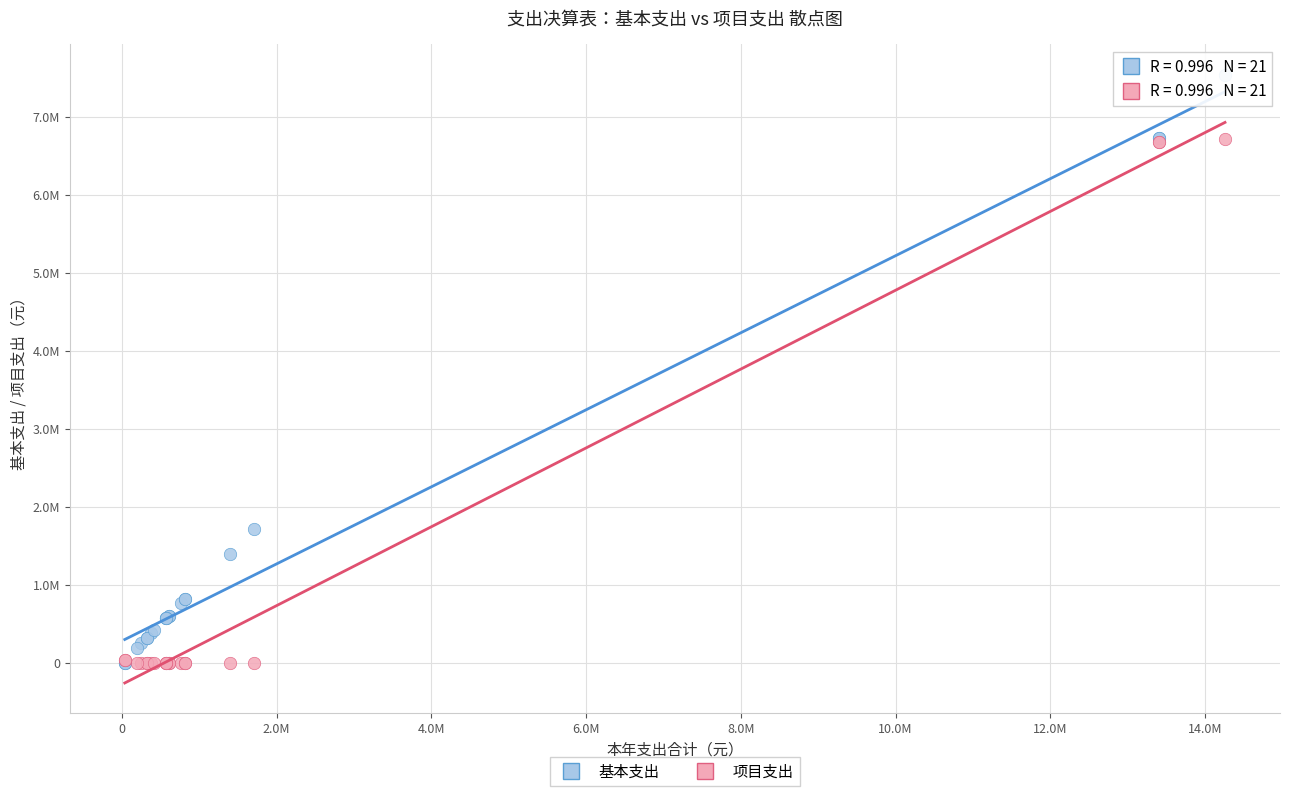

What are all the series names shown in the legend?

基本支出, 项目支出